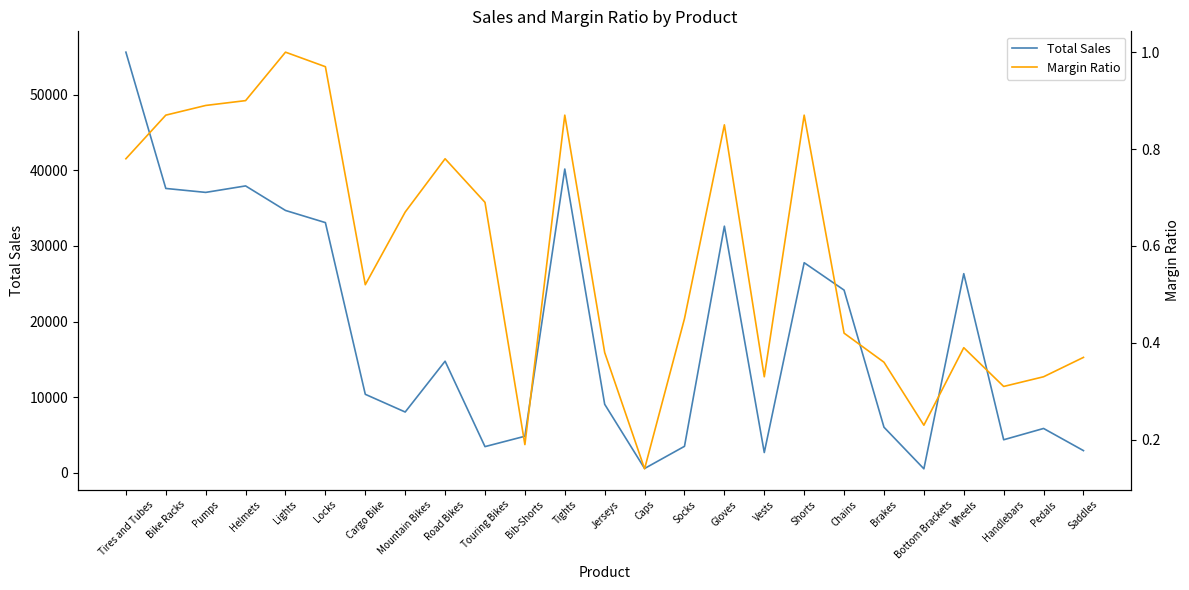

What is the greatest value displayed?

55610.0